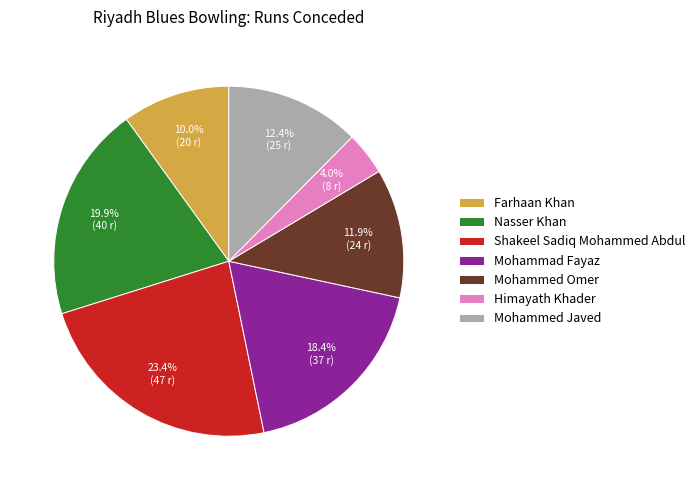

What portion of the pie excludes Farhaan Khan?

90.0%